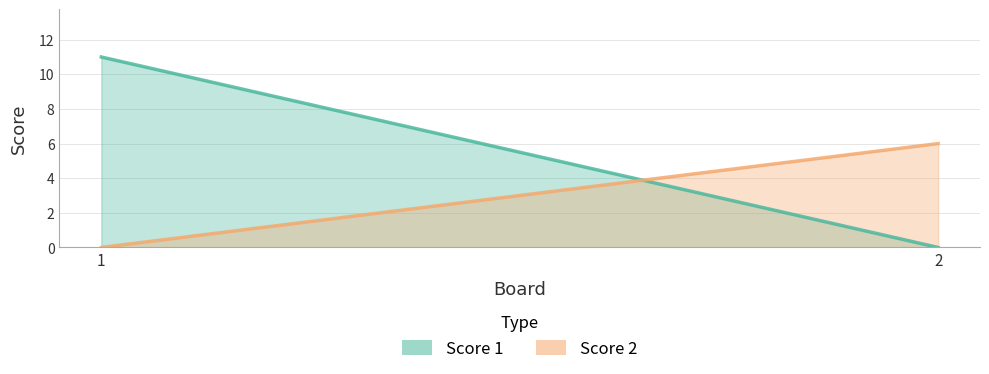

What is the sum of all Score 2 values?

6